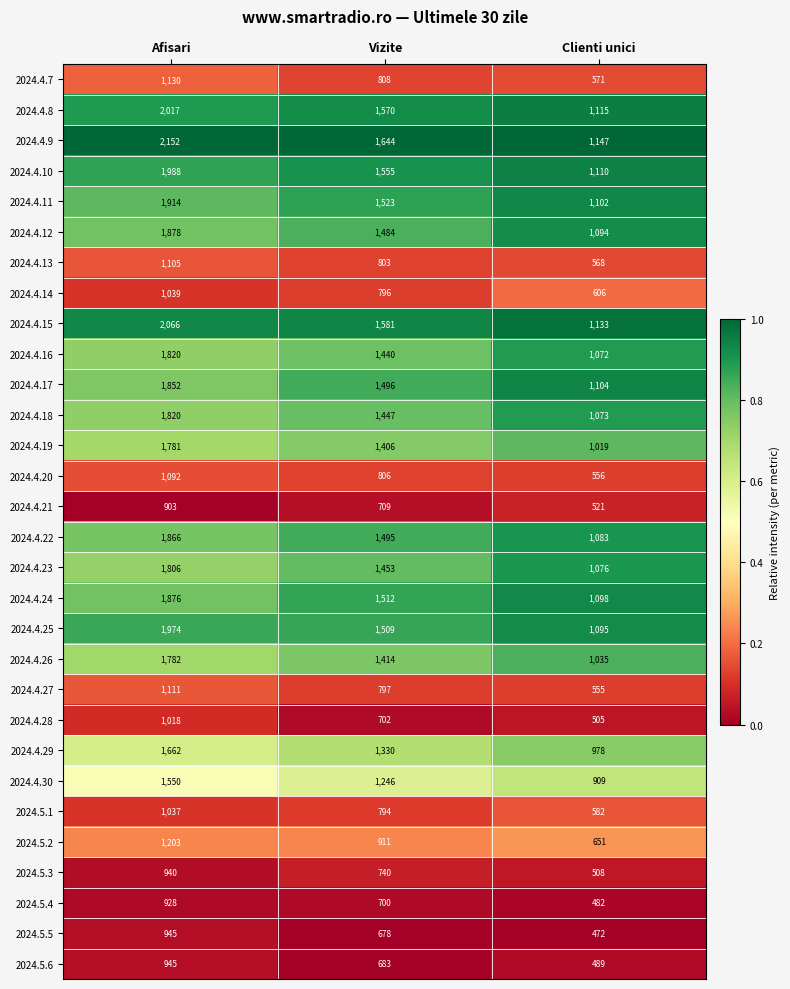

At which label does 2024.4.27 reach its peak?

Afisari